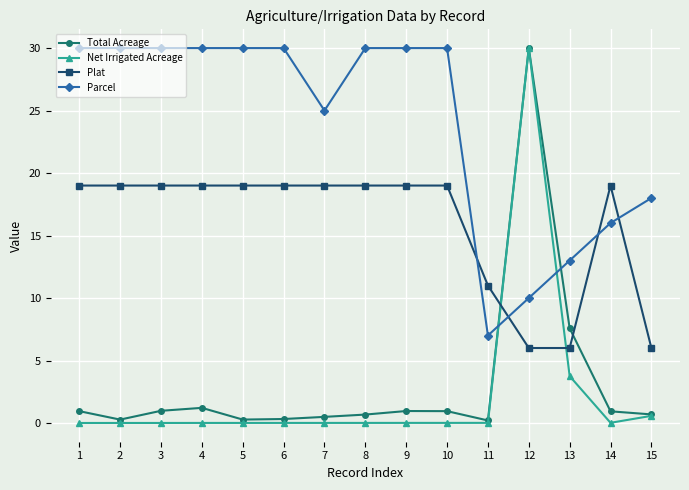

The value of Parcel at 6 is 52.0. True or false?

False